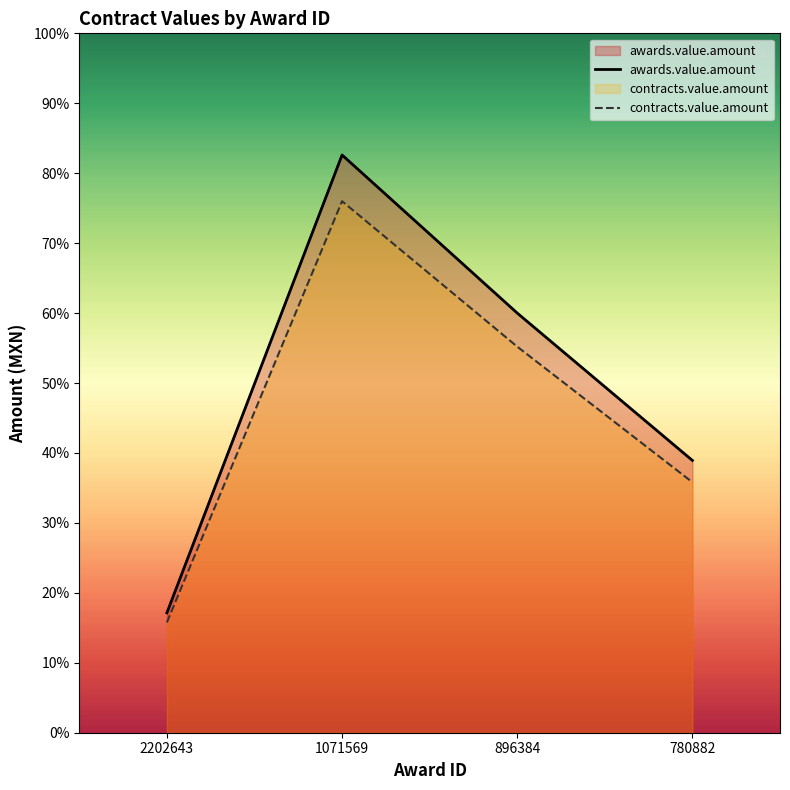

What is the sum of all contracts.value.amount values?

511796